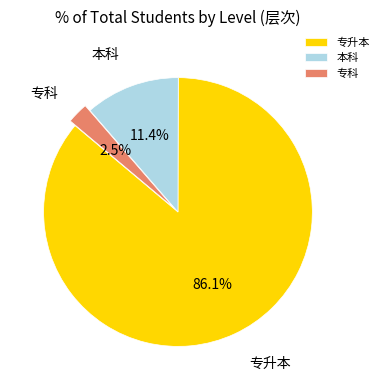

Is 本科 the majority of the pie?

No